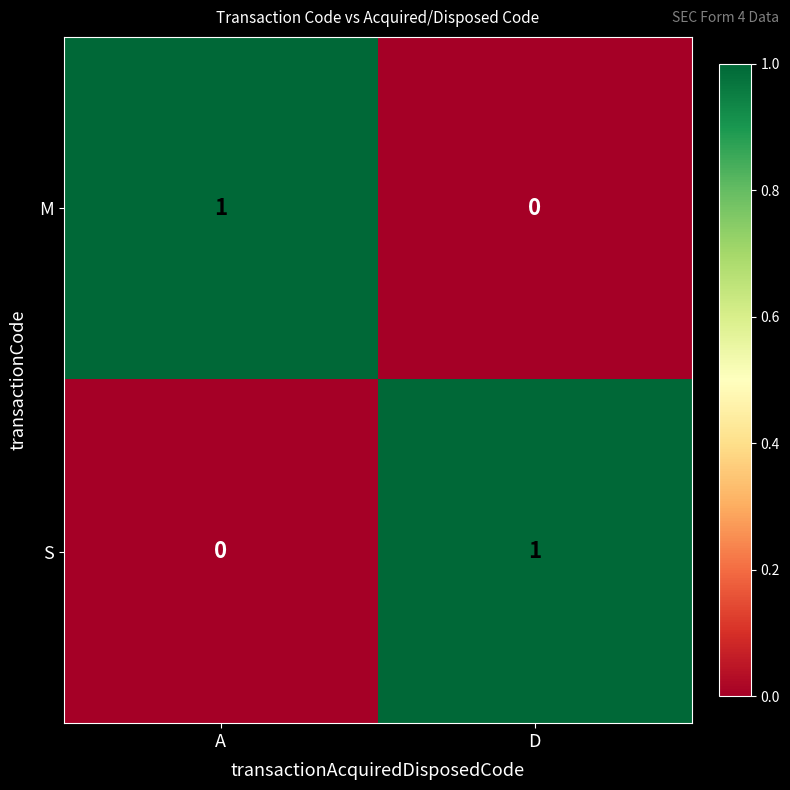

Rank the series at D from highest to lowest value.

S, M